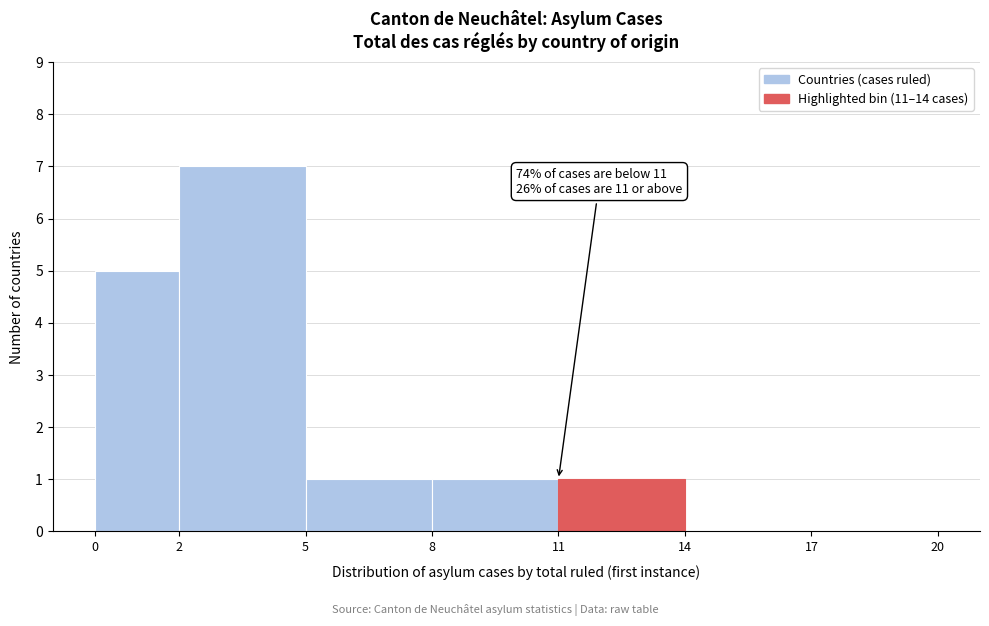

Which range on the x-axis has the tallest bar?

2 to 5